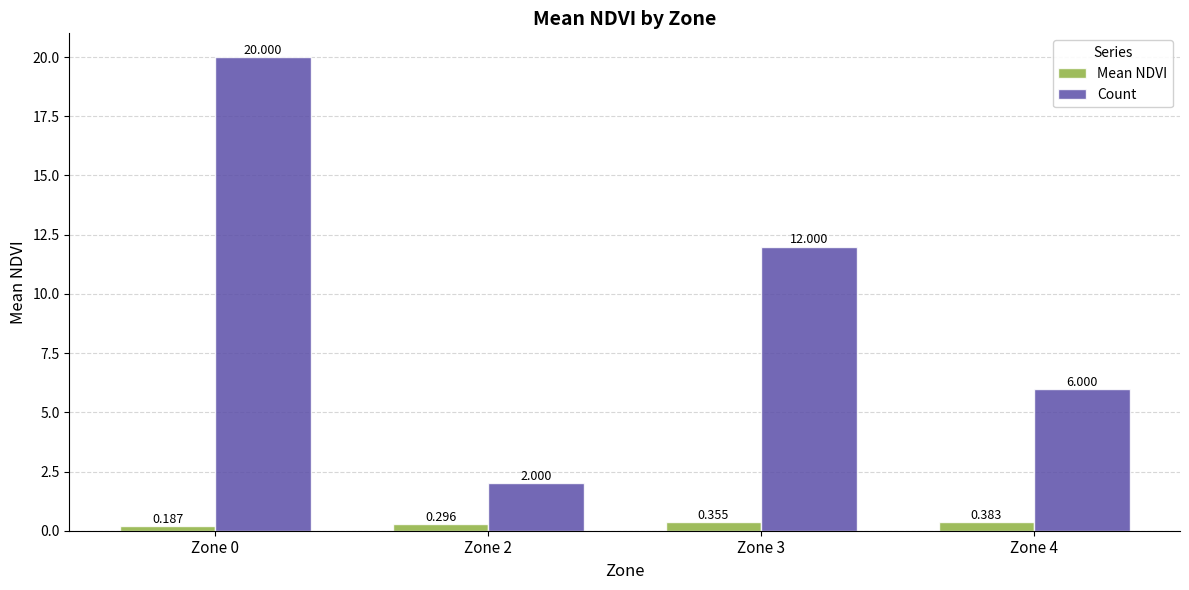

Which series has the largest range (max minus min)?

Count